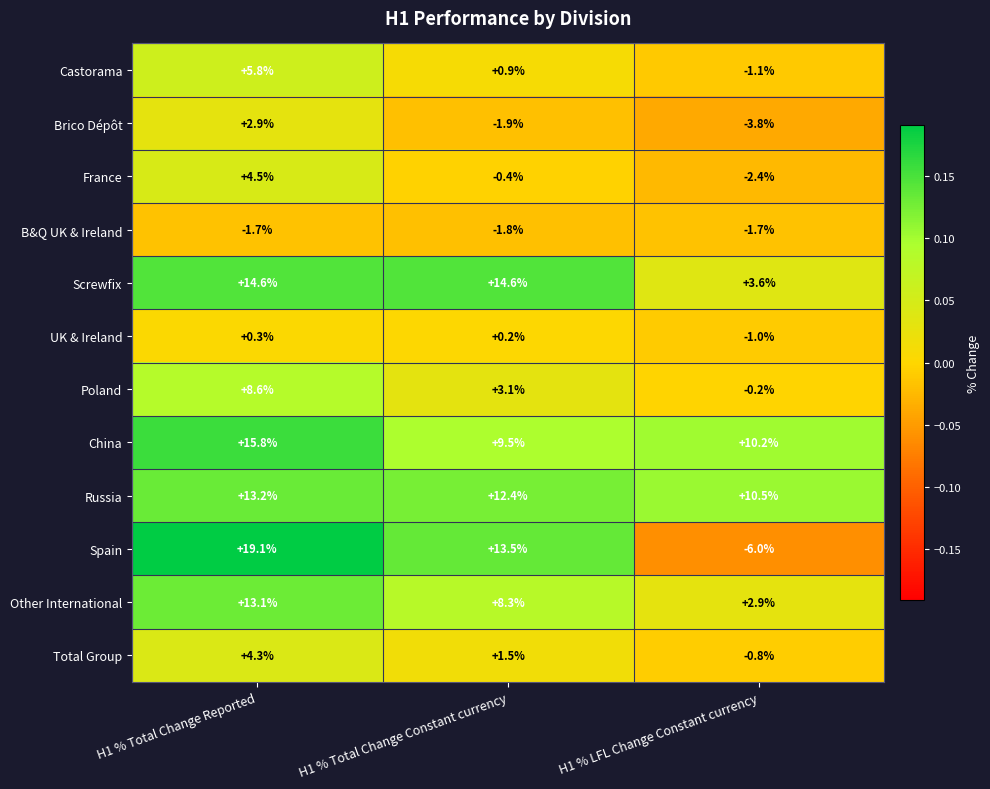

Rank the series at H1 % Total Change Reported from lowest to highest value.

B&Q UK & Ireland, UK & Ireland, Brico Dépôt, Total Group, France, Castorama, Poland, Other International, Russia, Screwfix, China, Spain